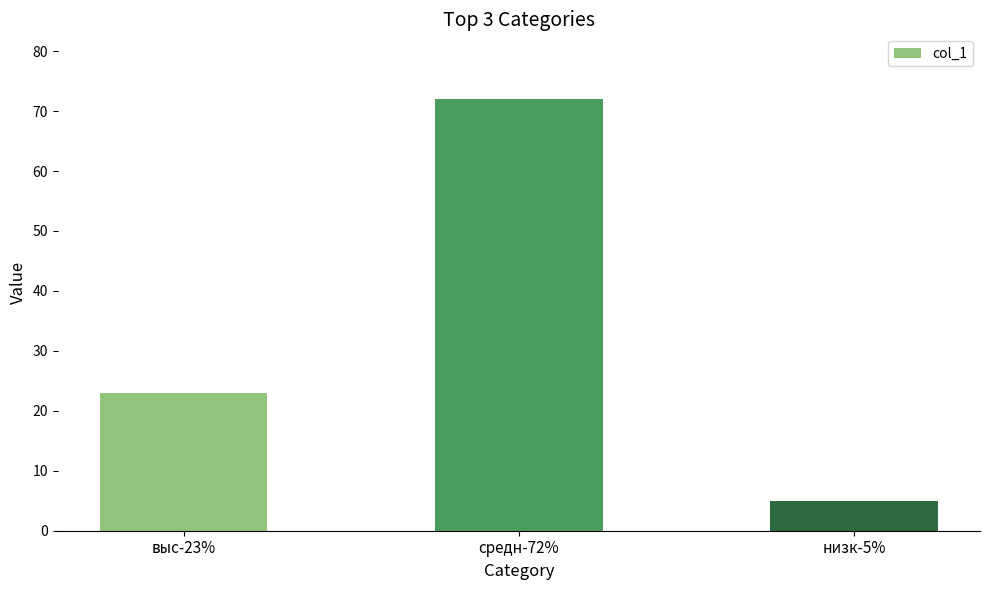

Rank the categories by value from lowest to highest.

низк-5%, выс-23%, средн-72%